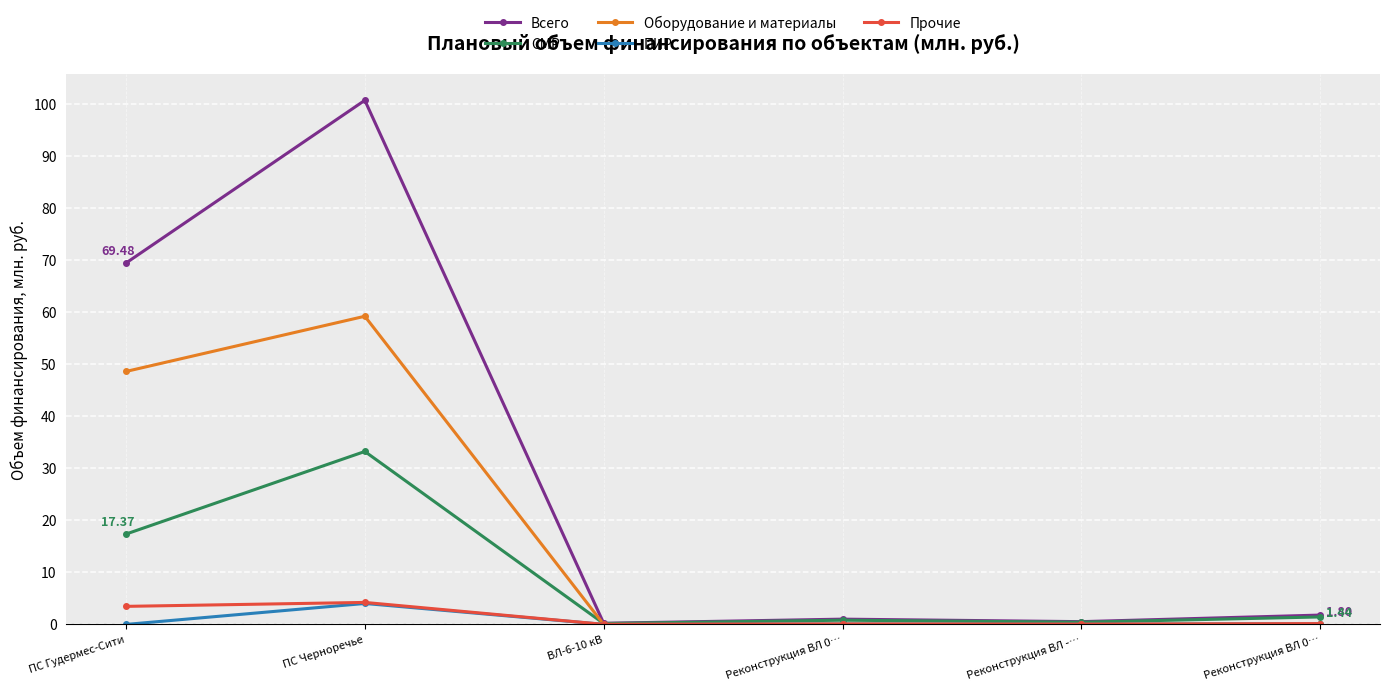

How many categories are shown in the chart?

6